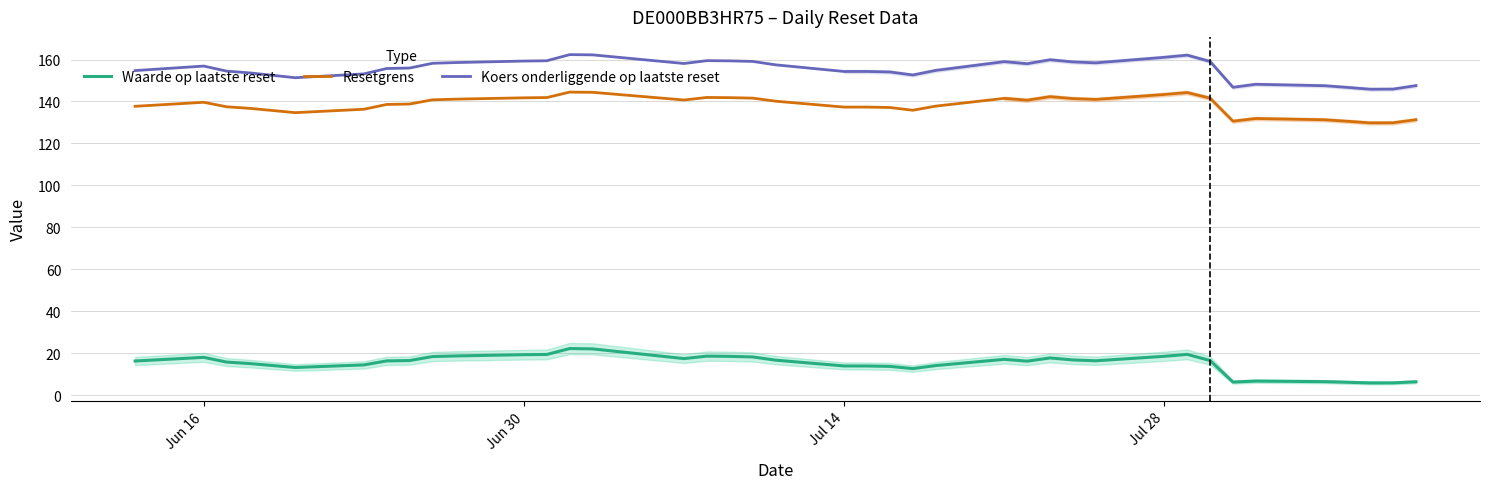

True or false: Koers onderliggende op laatste reset and Waarde op laatste reset cross at least once.

False